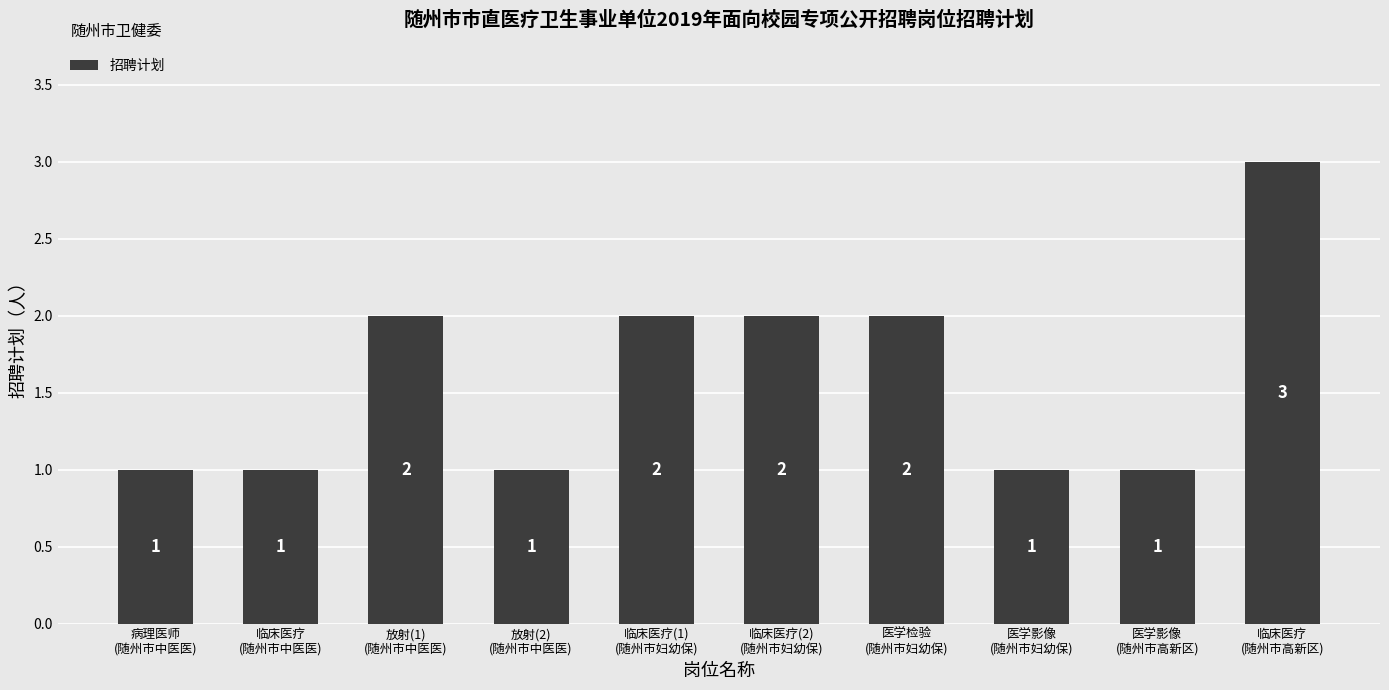

The value at 医学检验
(随州市妇幼保) is 2. True or false?

True